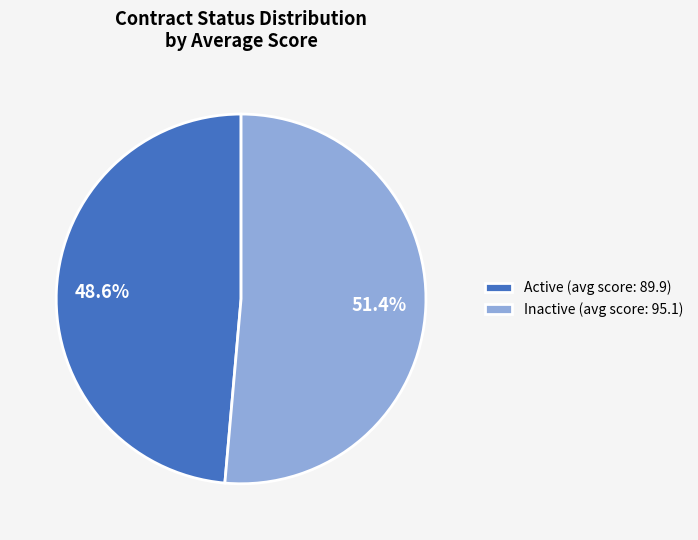

Between Inactive (avg score: 95.1) and Active (avg score: 89.9), which is larger?

Inactive (avg score: 95.1)